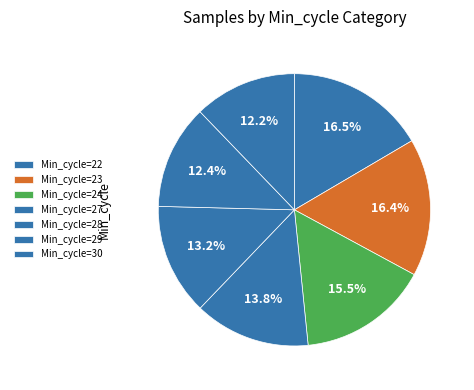

Which category has the smallest portion of the pie?

30